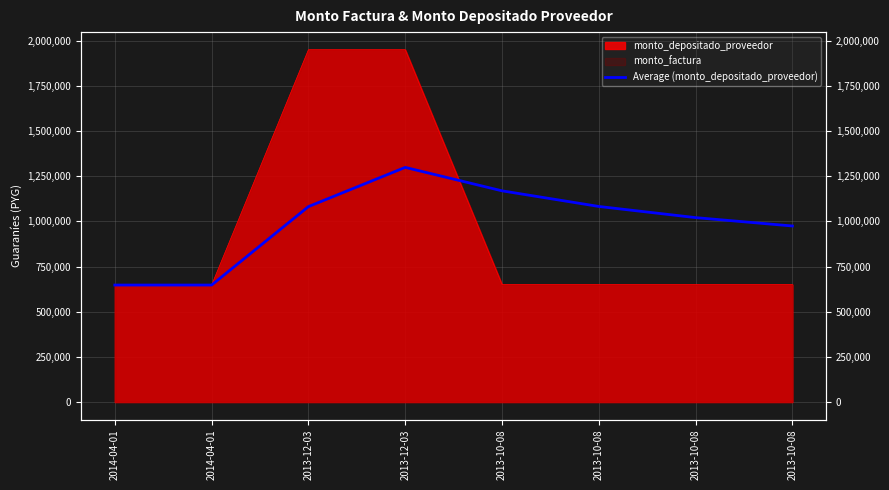

True or false: there are more than 1 points higher than both neighbors.

False